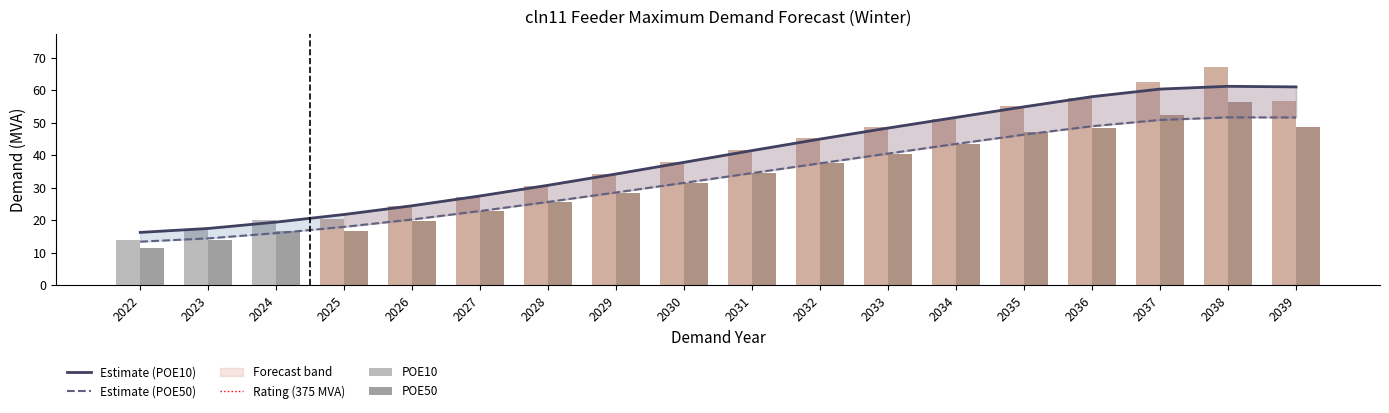

Which series changed the most between 2030 and 2032?

POE10